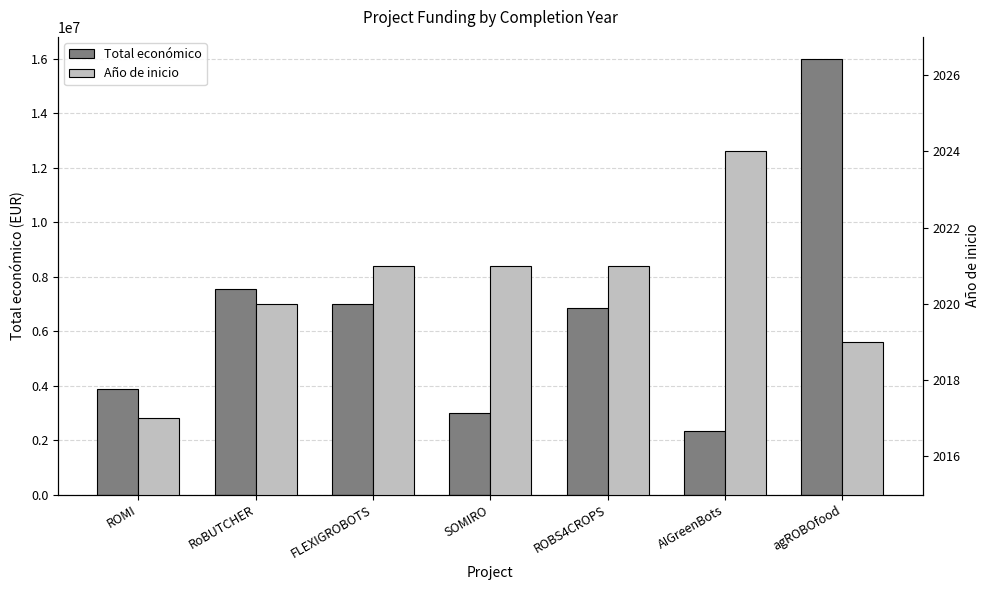

The value of Año de inicio at FLEXIGROBOTS is 2021. True or false?

True